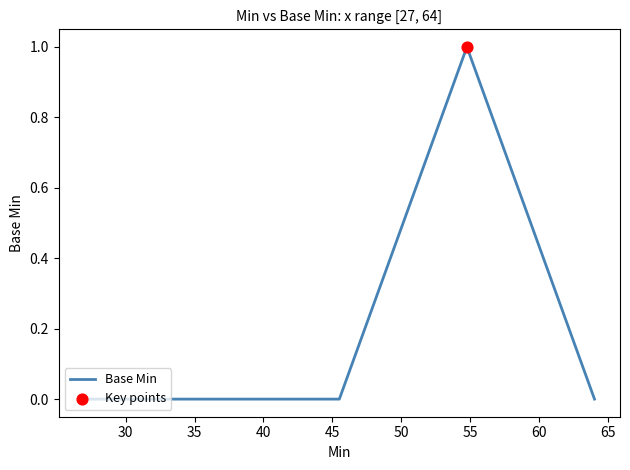

True or false: there are more than 2 points higher than both neighbors.

False